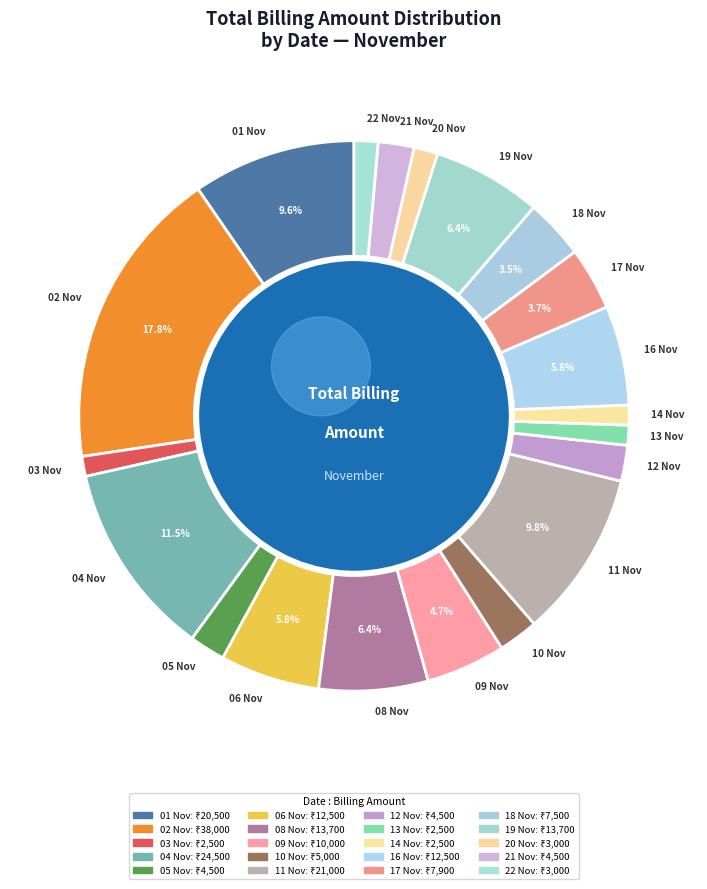

Which slice is the largest?

02 Nov